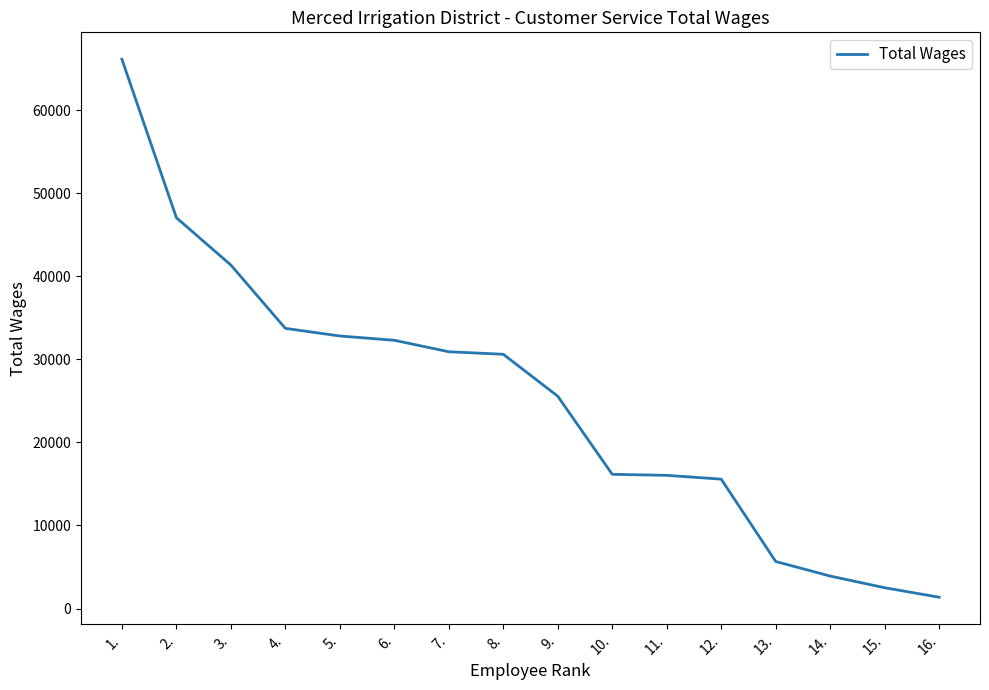

What value does the data have at 9.?

25574